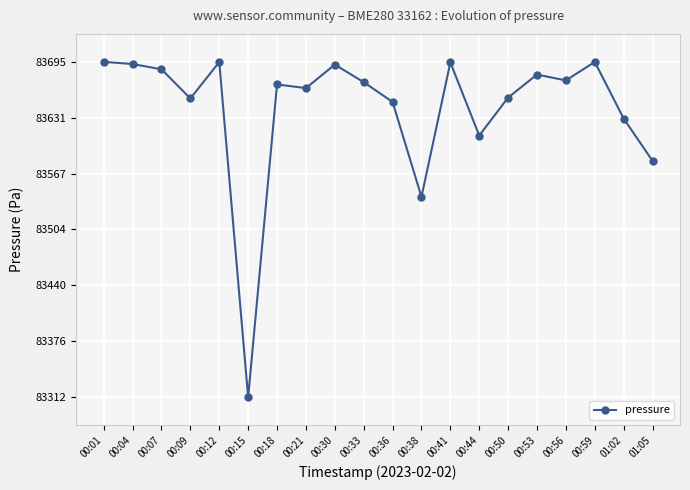

What is the value of the 2nd point from the left?

83692.8